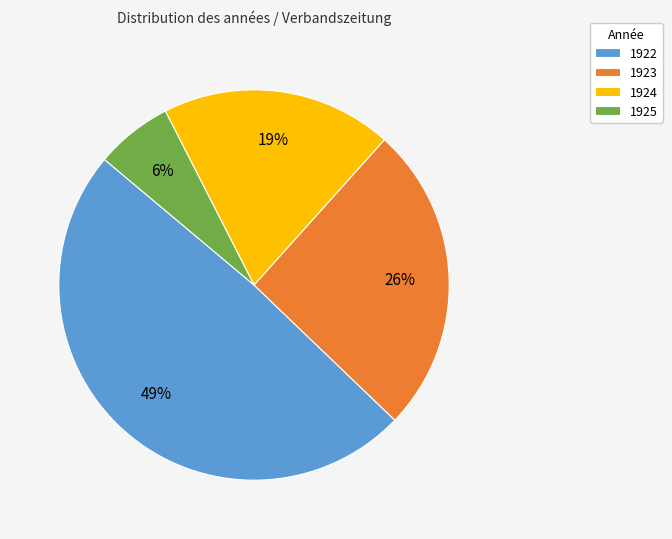

What is the smallest slice in the pie chart?

1925